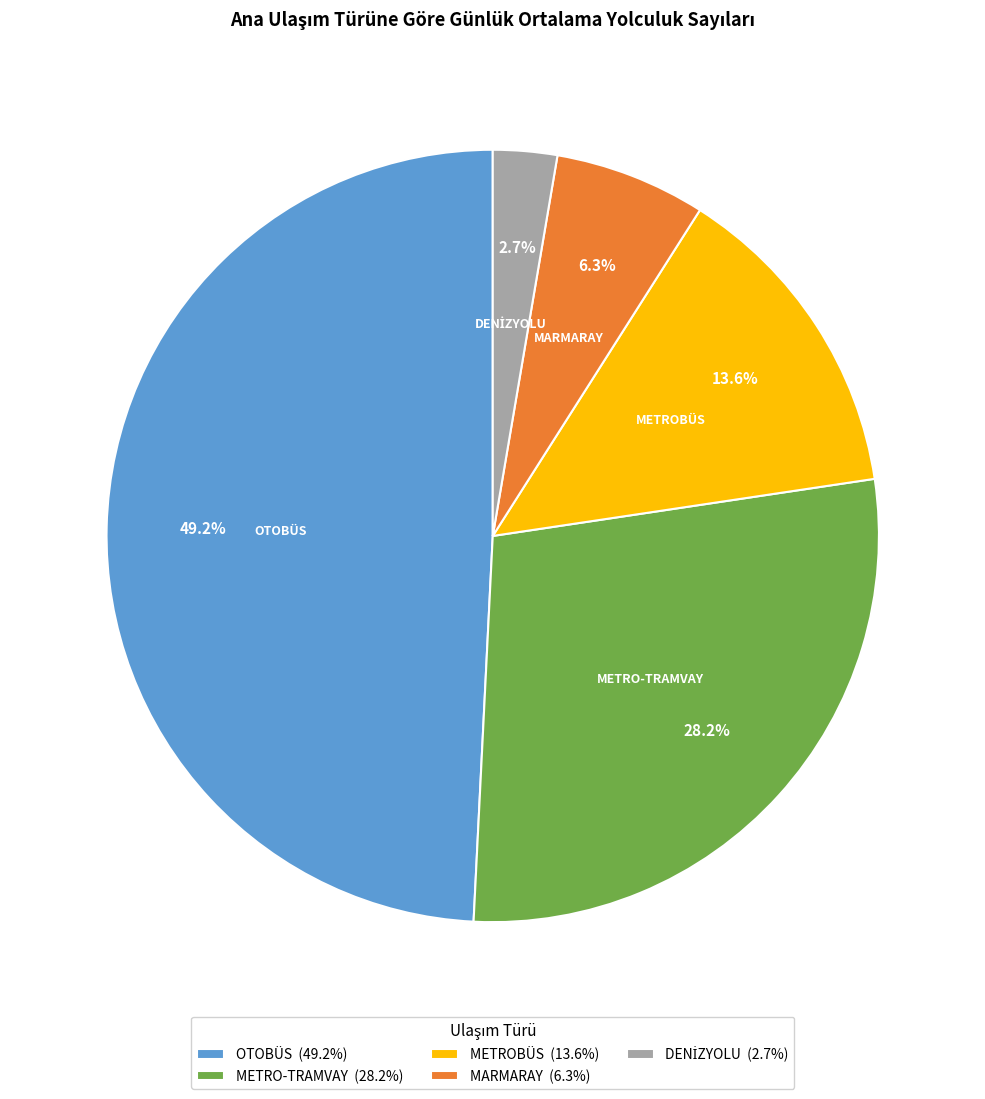

Between METROBÜS and METRO-TRAMVAY, which is larger?

METRO-TRAMVAY